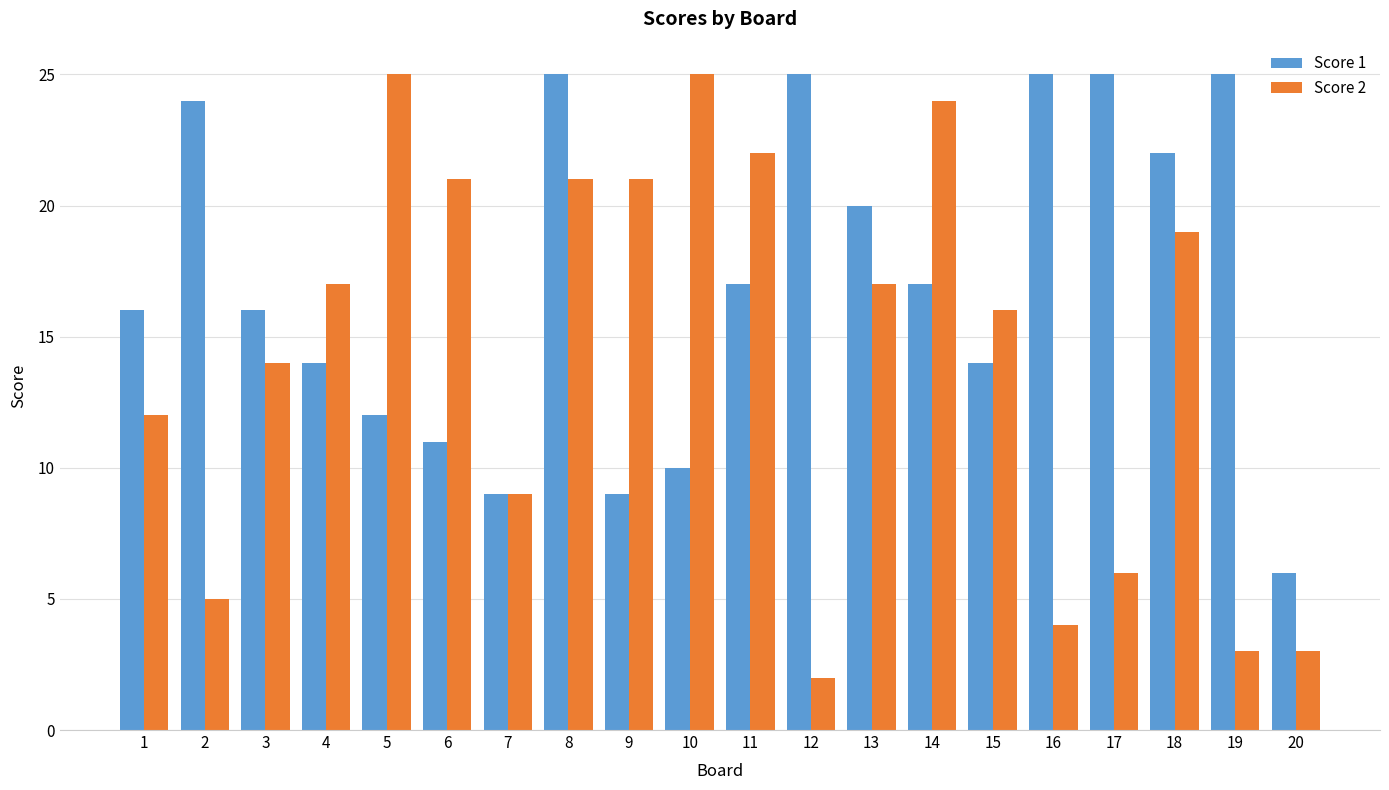

Which category has the lowest value in the Score 2 series?

12